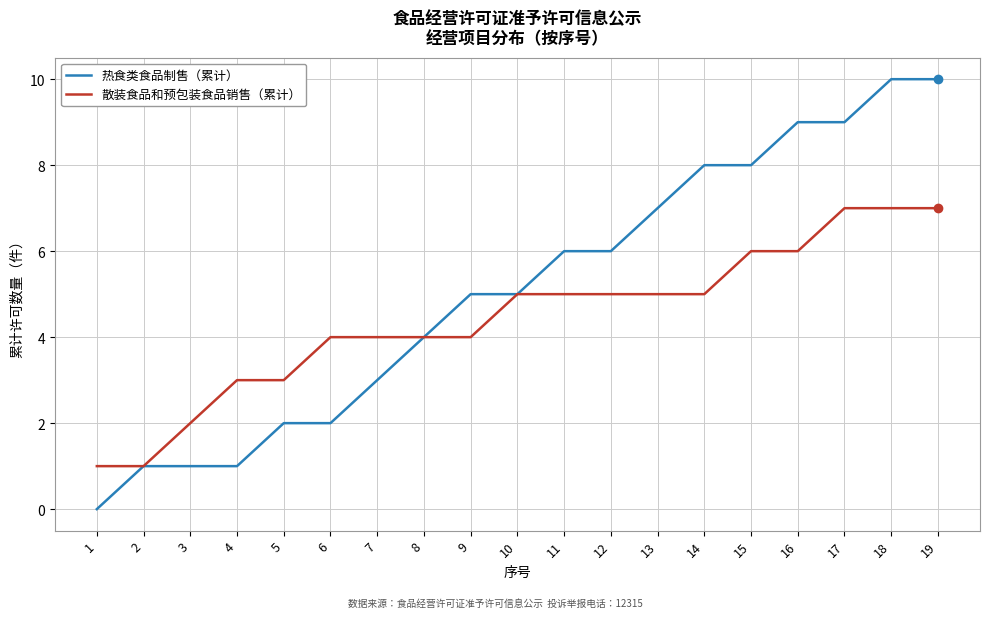

True or false: 热食类食品制售（累计） has a value of 9 at 17.

True